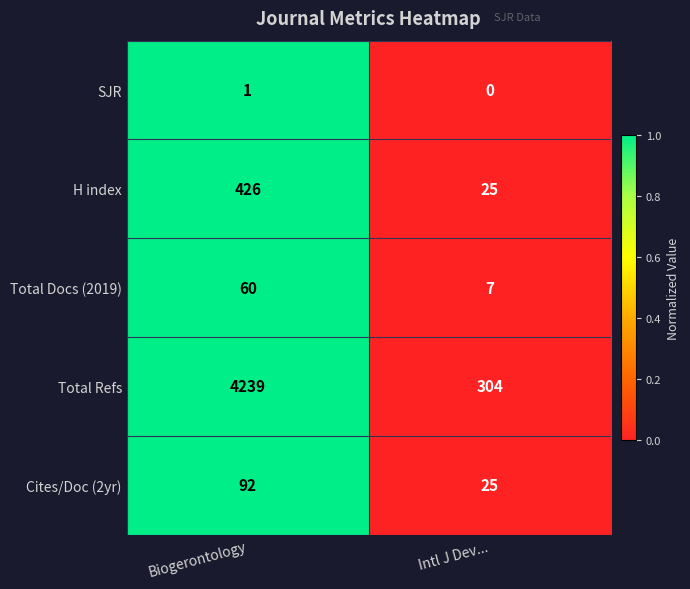

At which category does the chart reach its minimum across all series?

Intl J Dev...